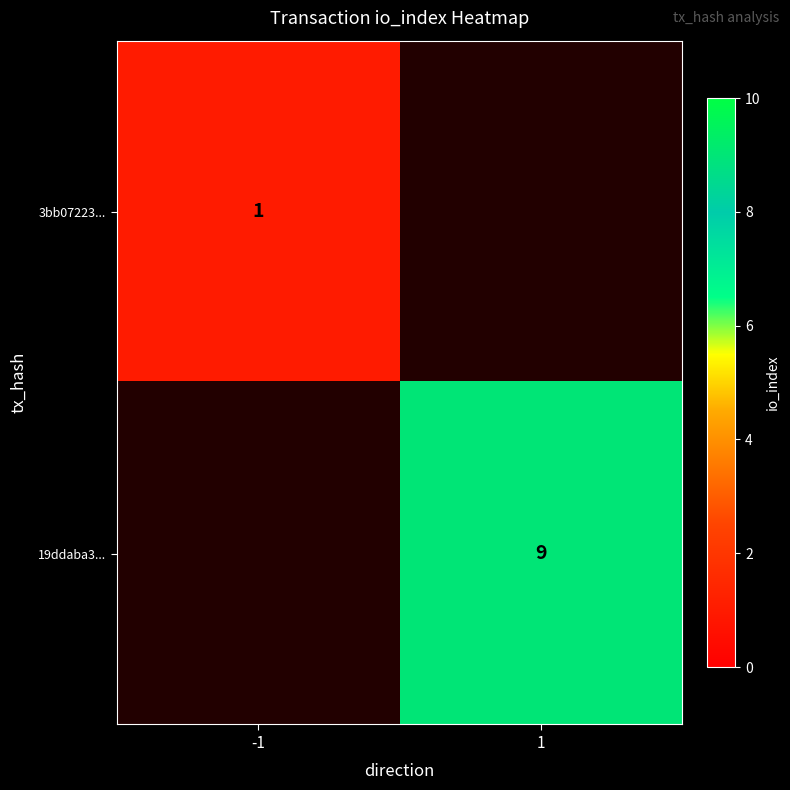

The 19ddaba3... series shows 13 at 1. True or false?

False